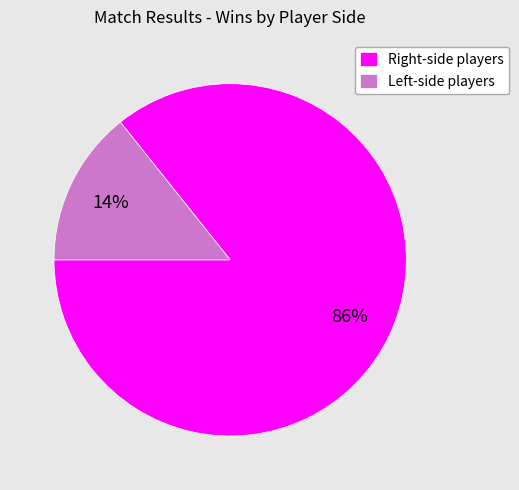

What is the majority slice?

Right-side players